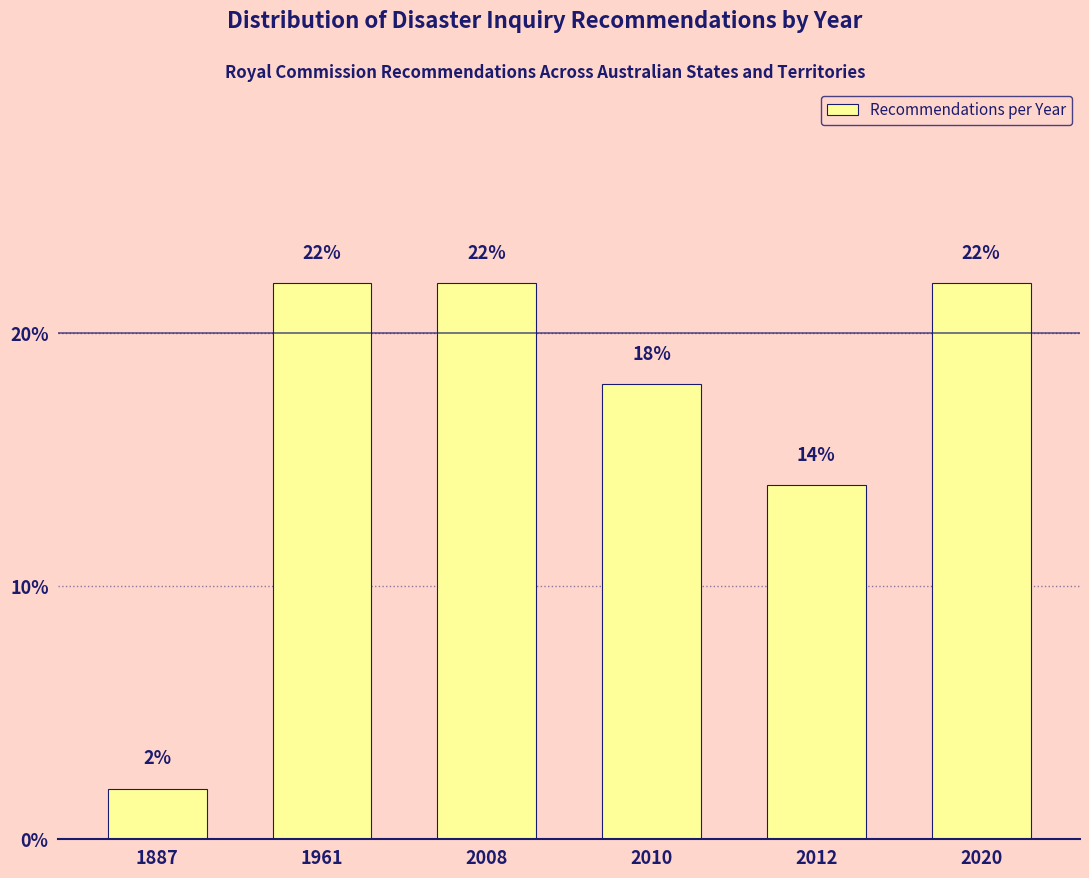

Reading left to right, list all the values displayed in this chart.

1887=2.0	1961=22.0	2008=22.0	2010=18.0	2012=14.0	2020=22.0